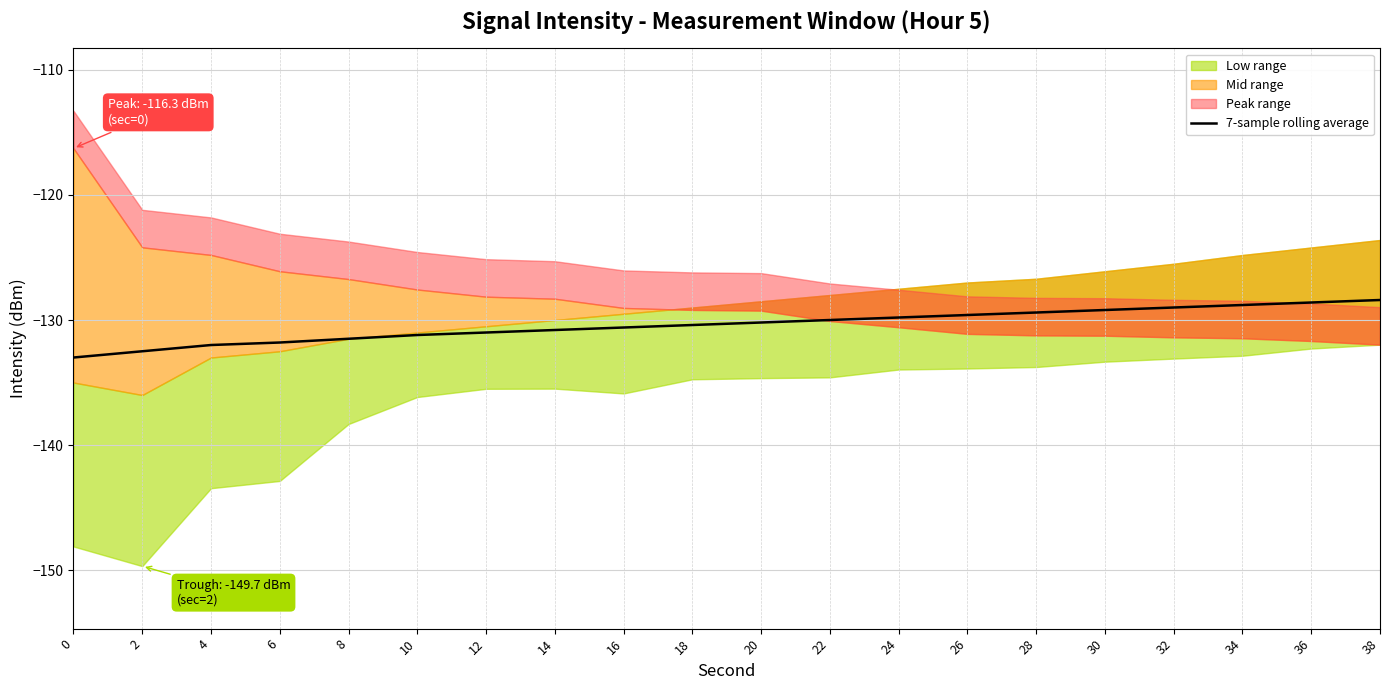

What is the sum of the values at 38 and 30?

-257.6